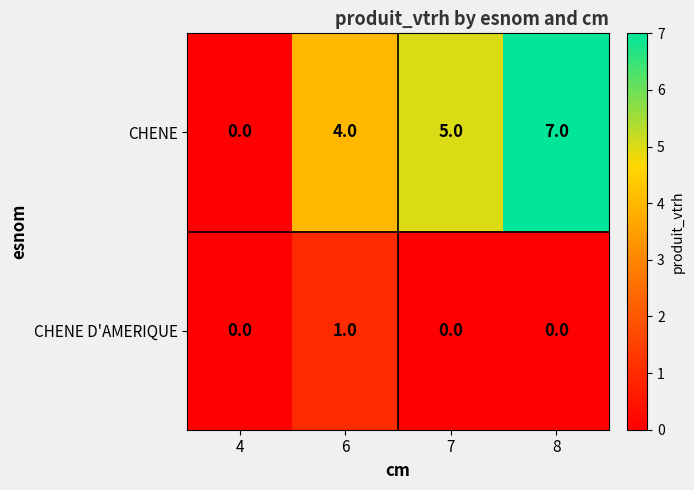

Which label corresponds to the largest value in the chart?

8